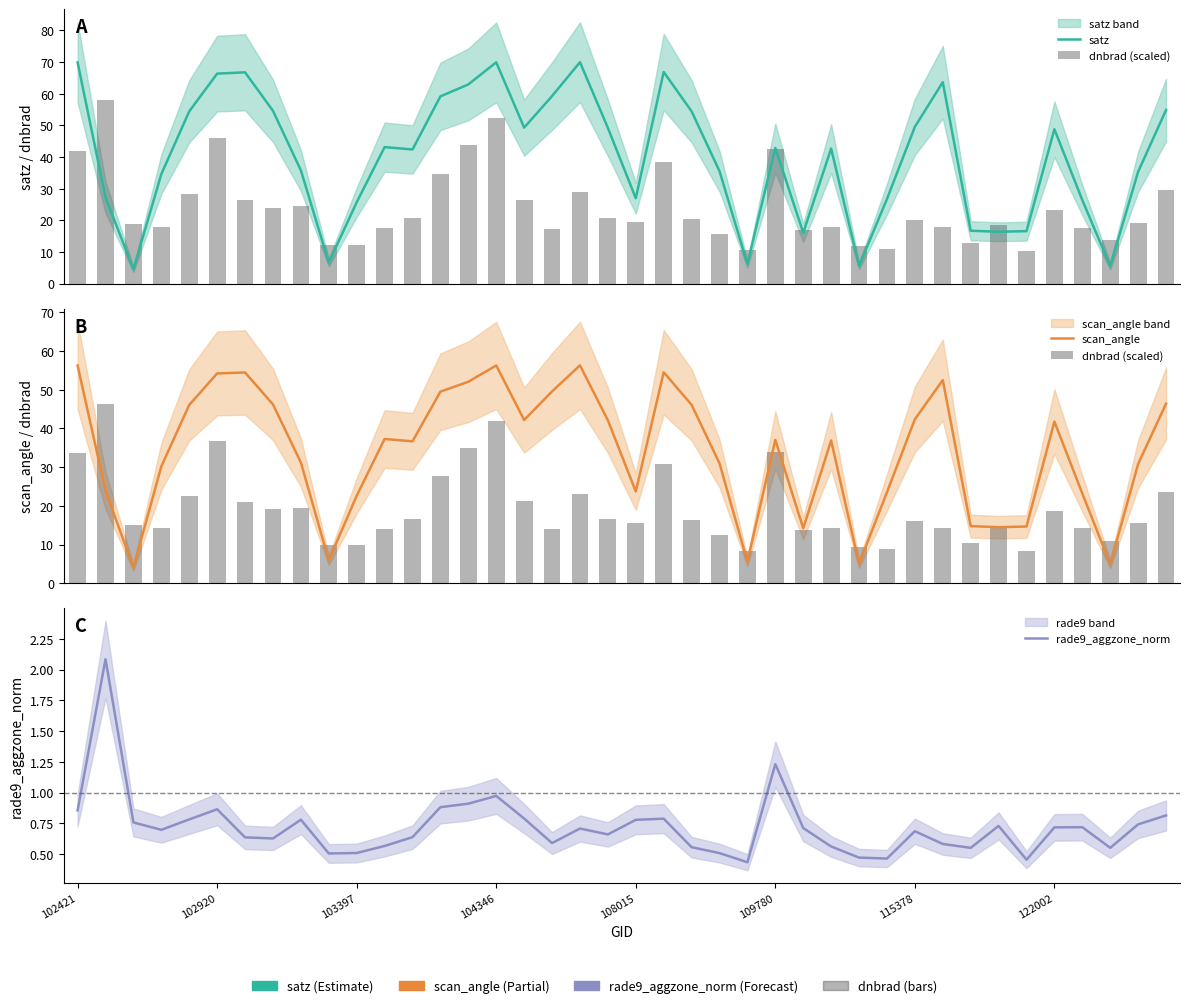

How many groups of bars are there?

40